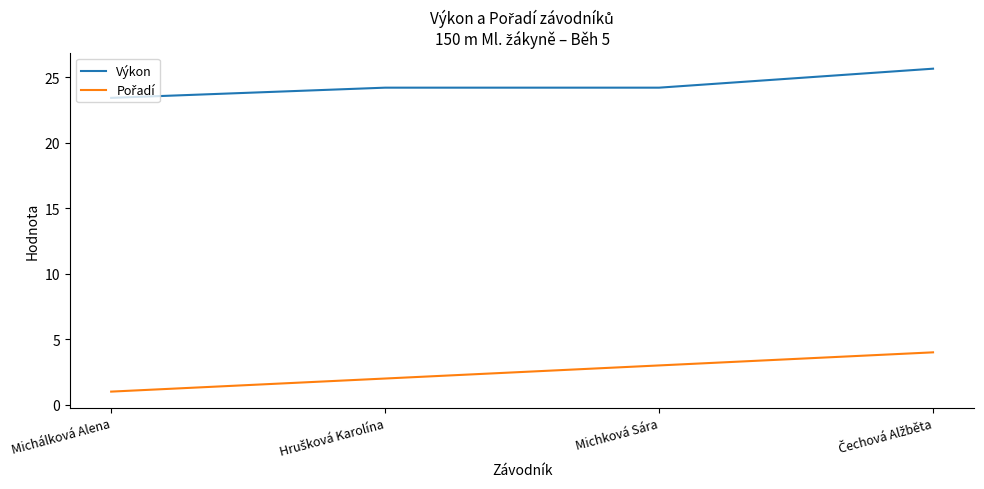

What is the spread (max minus min) of values at Michková Sára?

21.2